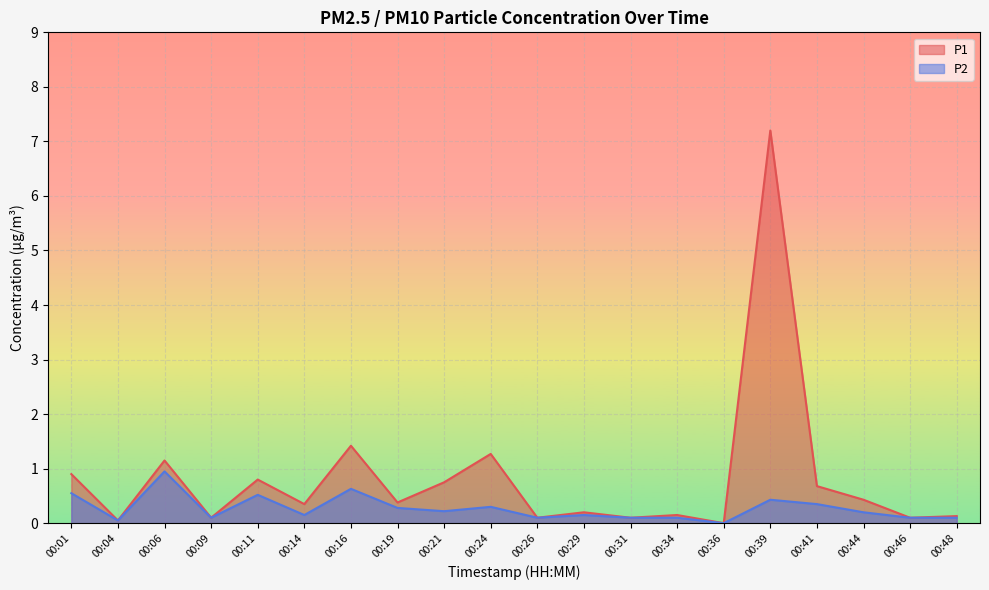

At which label does P2 reach its peak?

00:06